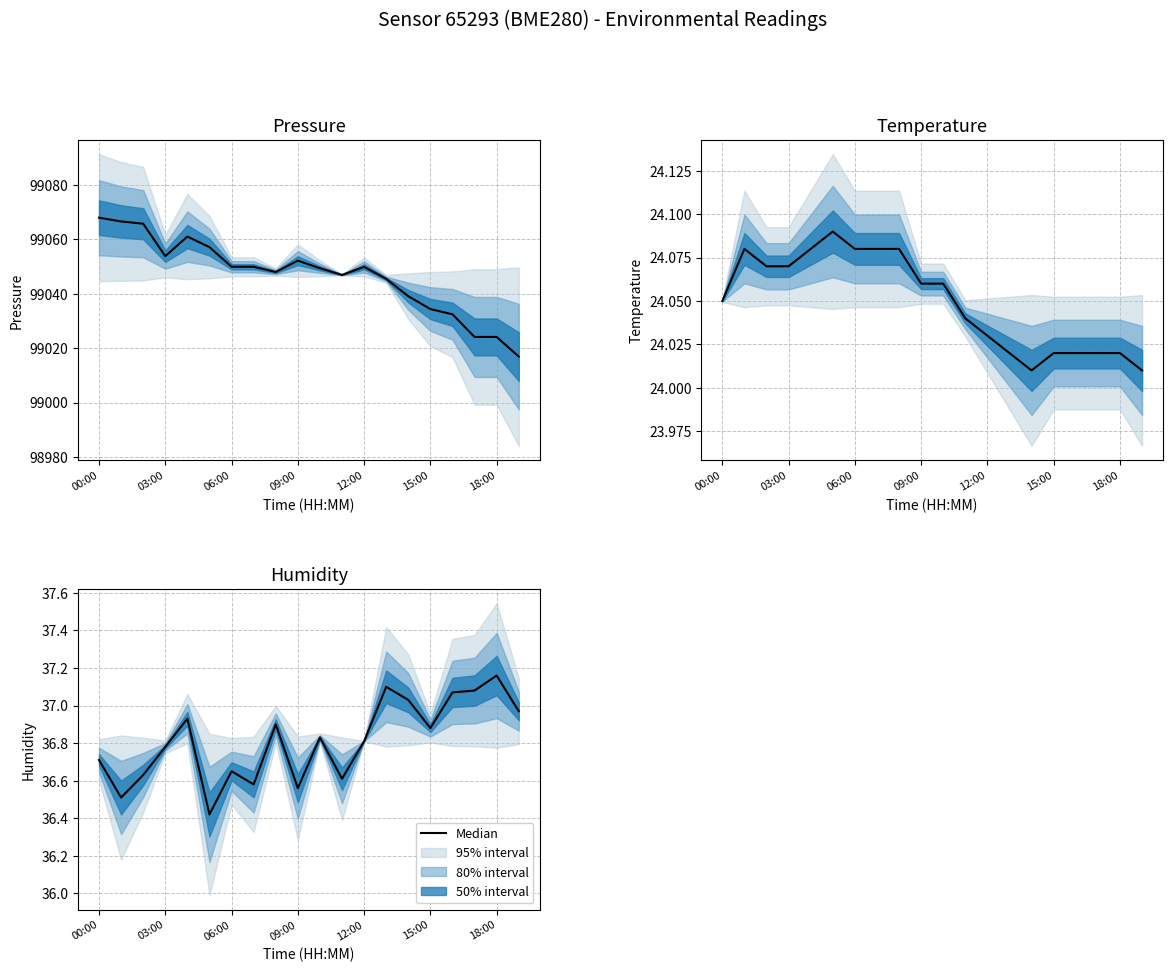

Is it true that the value at 03:00 is 8.2?

False